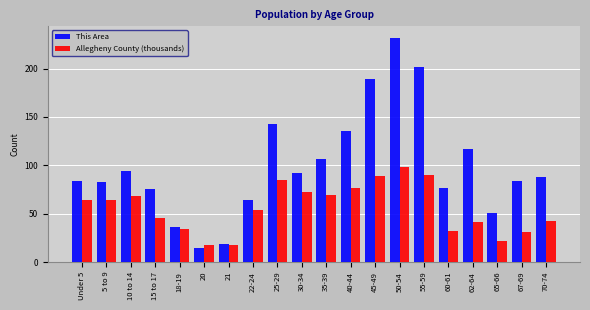

What is the sum of all Allegheny County (thousands) values?

1114.0